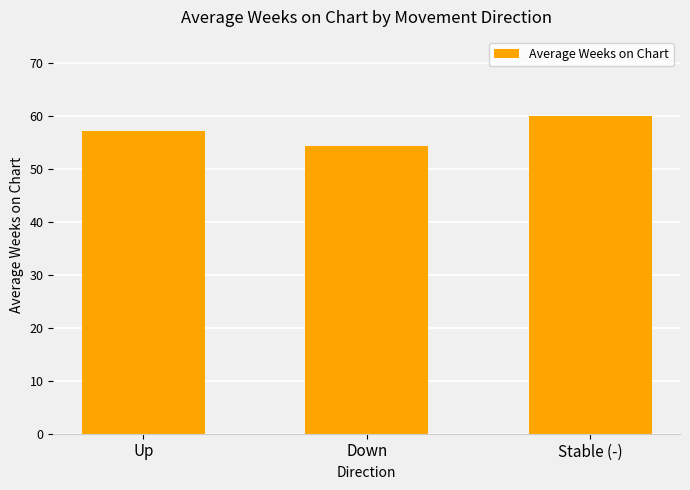

What is the change in value from Up to Stable (-)?

+2.8